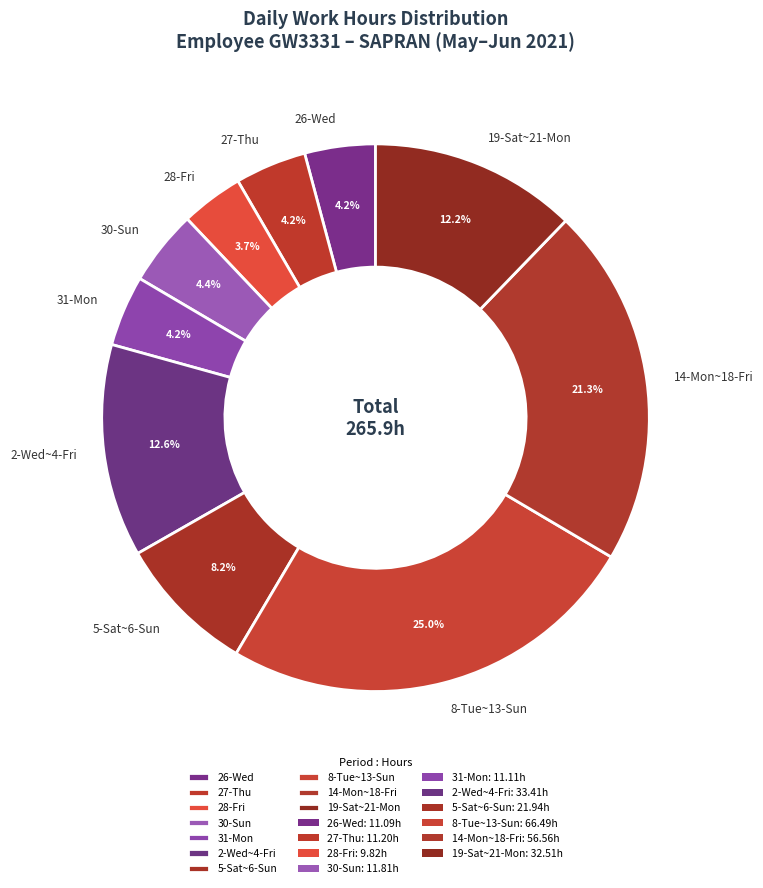

What percentage is the 31-Mon slice, to the nearest percent?

4%